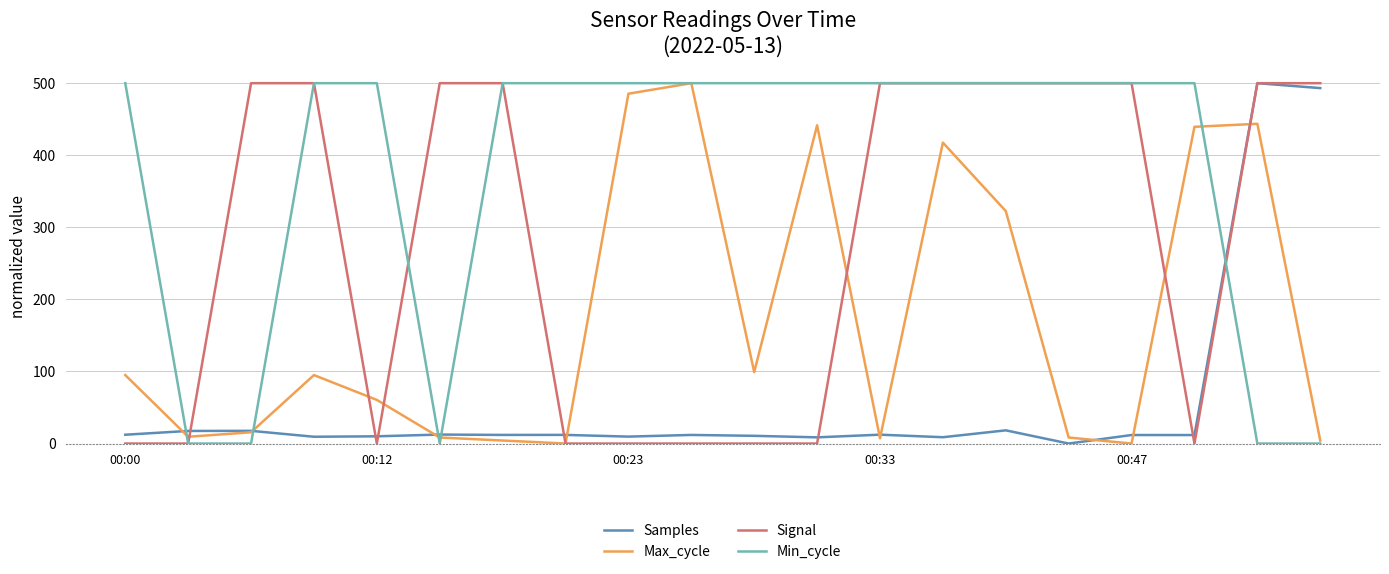

What is the maximum value shown in the chart?

500.0